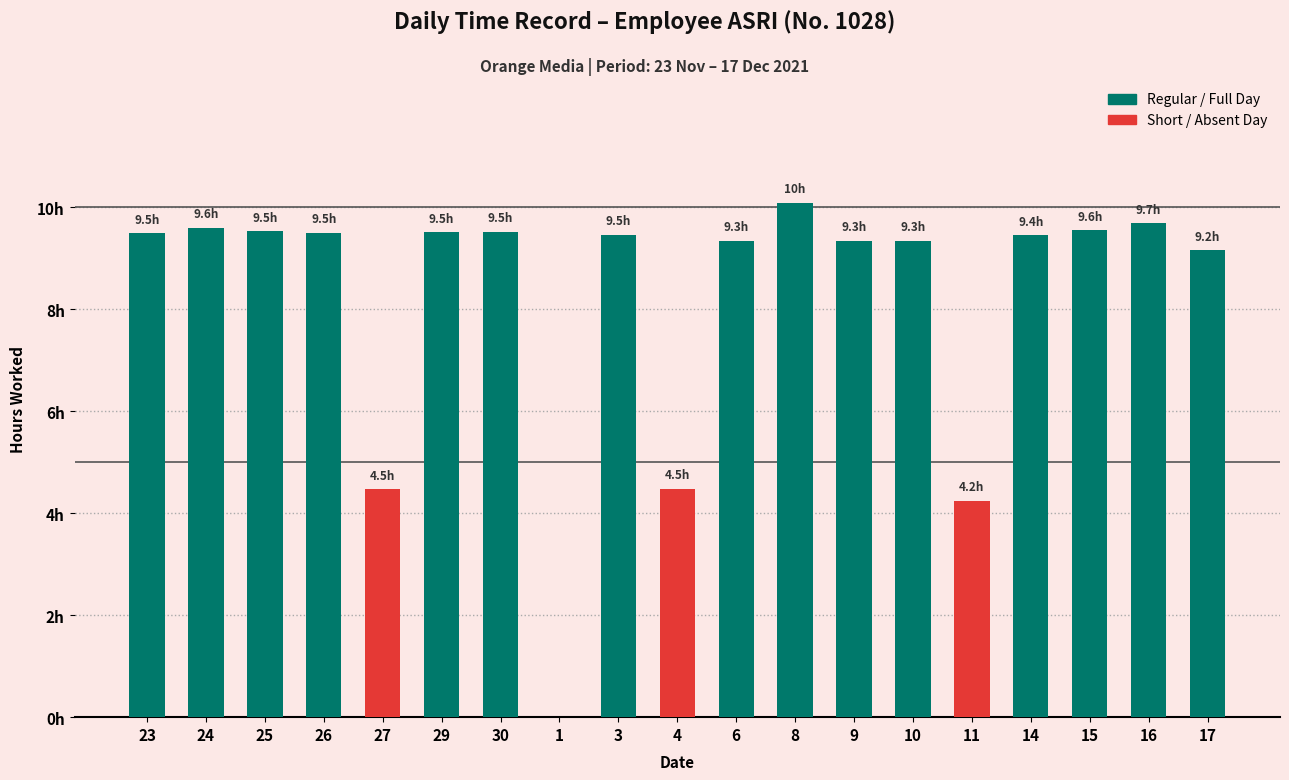

Count the number of values greater than 9.

15